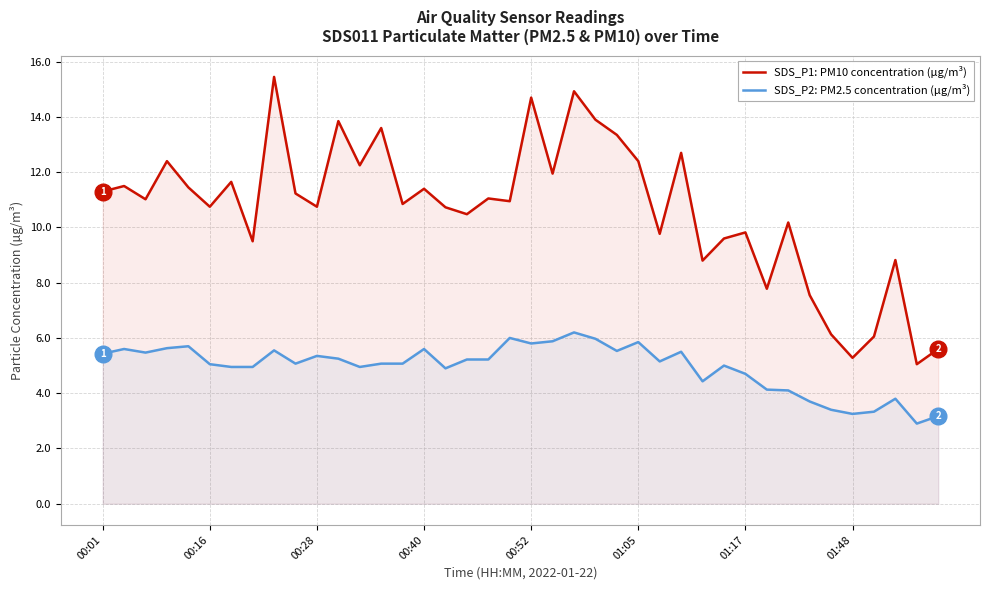

True or false: SDS_P2: PM2.5 concentration (µg/m³) and SDS_P1: PM10 concentration (µg/m³) cross at least once.

False